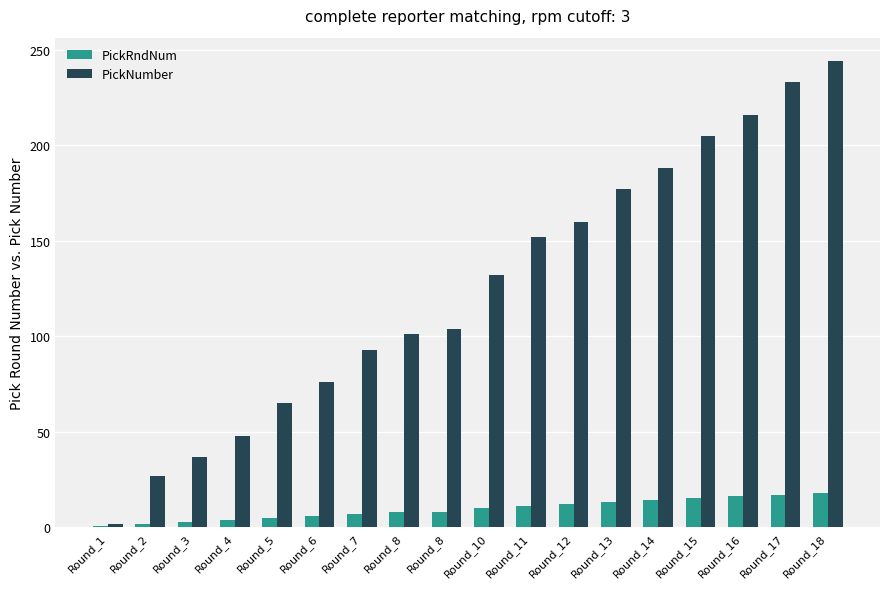

What are all the series names shown in the legend?

PickRndNum, PickNumber